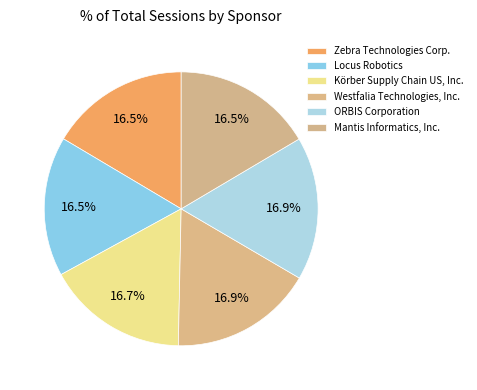

How many slices are in this pie chart?

6